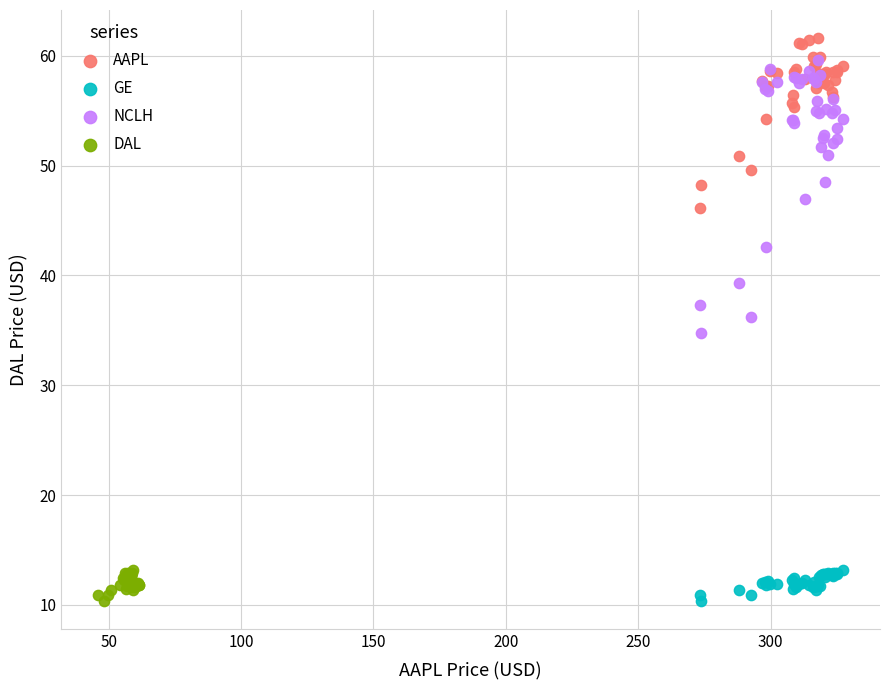

What are all the series names shown in the legend?

AAPL, GE, NCLH, DAL